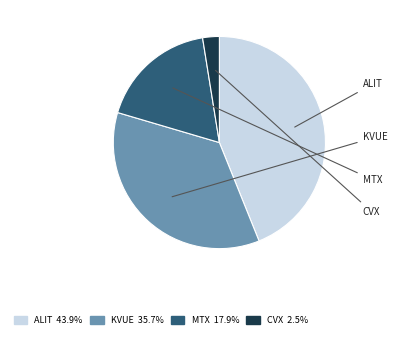

How many segments does this pie chart have?

4